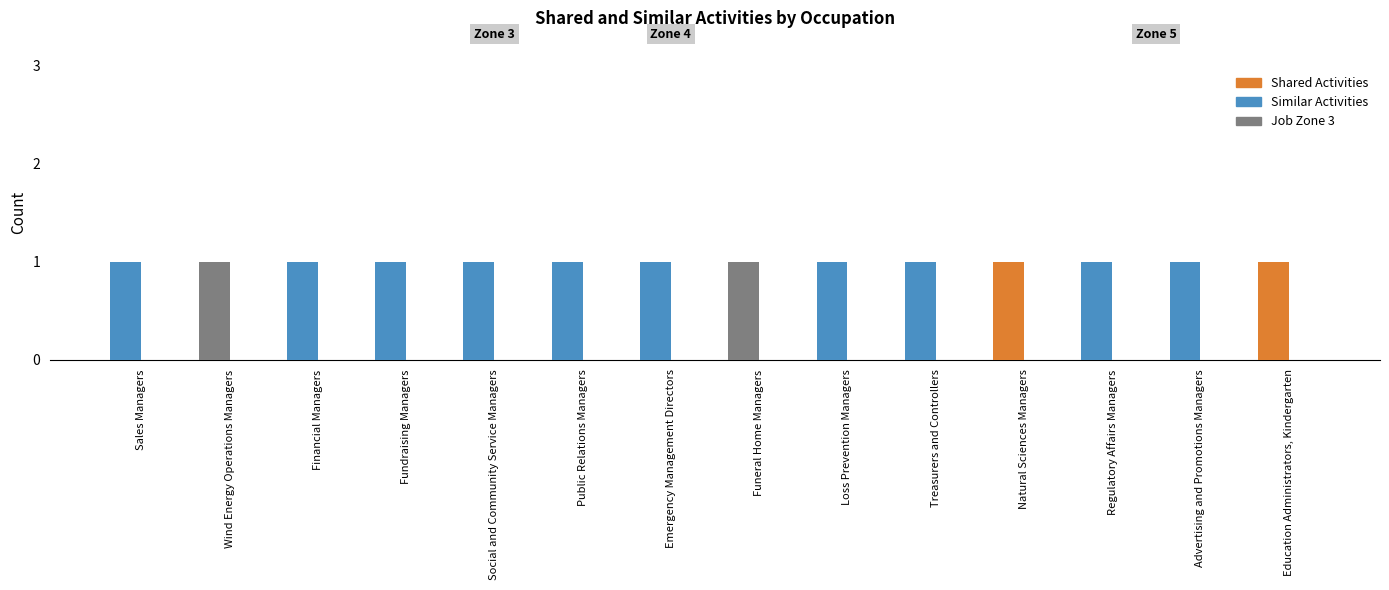

The Similar Activities series shows 0 at Fundraising Managers. True or false?

True